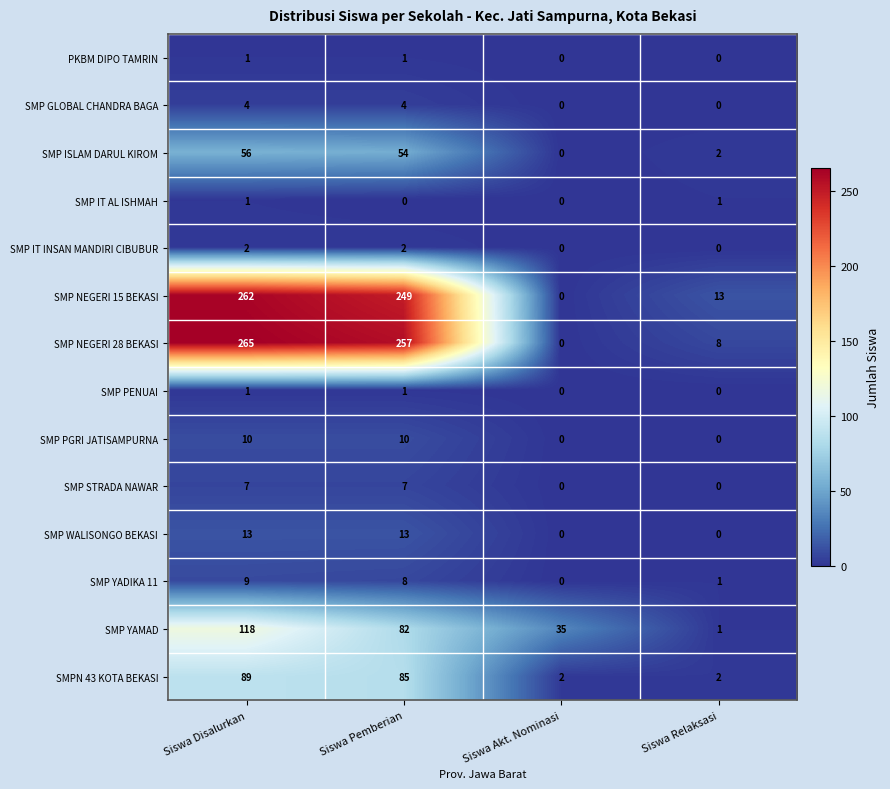

What is the sum of the SMPN 43 KOTA BEKASI values at Siswa Akt. Nominasi and Siswa Disalurkan?

91